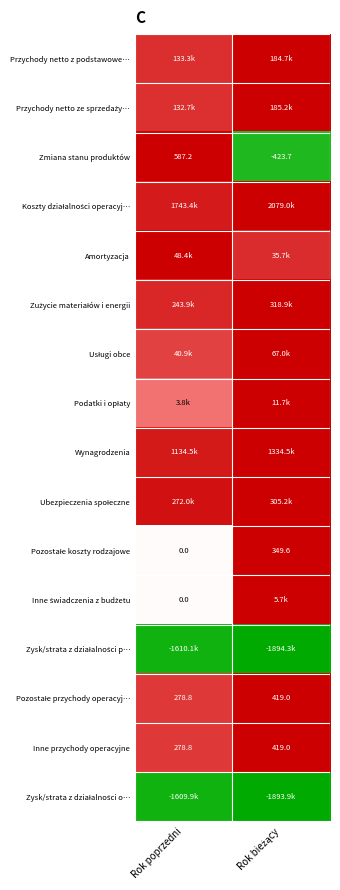

At which label does Zmiana stanu produktów reach its peak?

Rok poprzedni